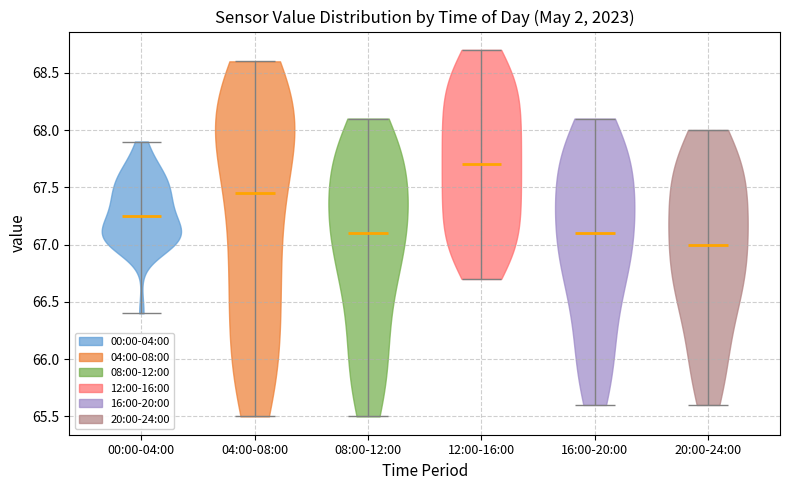

Reading left to right, read every violin against the y-axis: where its median line is, and the lowest and highest points it reaches. The values are not printed on the chart, so give them approximately, as read against the axis.

00:00-04:00: median line 67.25, lowest point 66.40, highest point 67.90
04:00-08:00: median line 67.45, lowest point 65.50, highest point 68.60
08:00-12:00: median line 67.10, lowest point 65.50, highest point 68.10
12:00-16:00: median line 67.70, lowest point 66.70, highest point 68.70
16:00-20:00: median line 67.10, lowest point 65.60, highest point 68.10
20:00-24:00: median line 67.00, lowest point 65.60, highest point 68.00